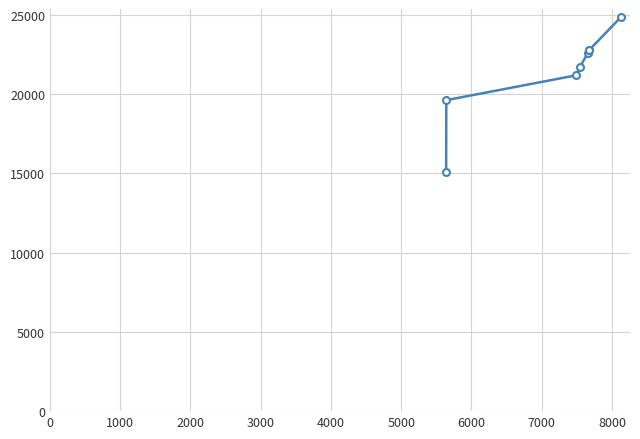

True or false: there are more than 1 points higher than both neighbors.

False